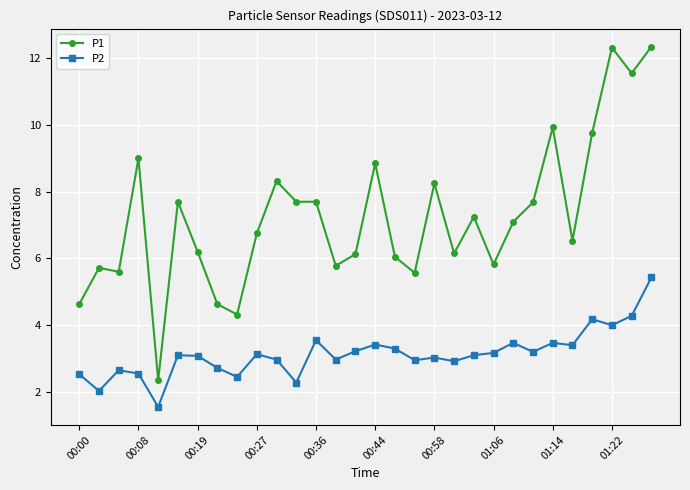

Count the number of categories in the chart.

30